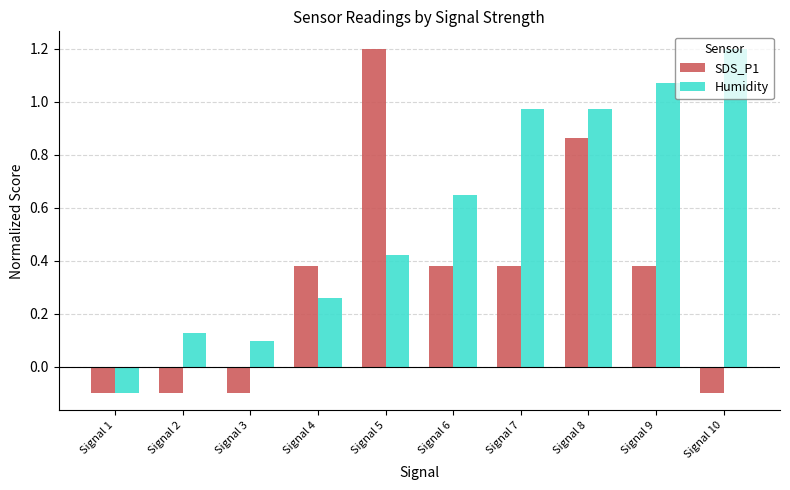

What is the difference between the SDS_P1 values at Signal 9 and Signal 8?

0.5